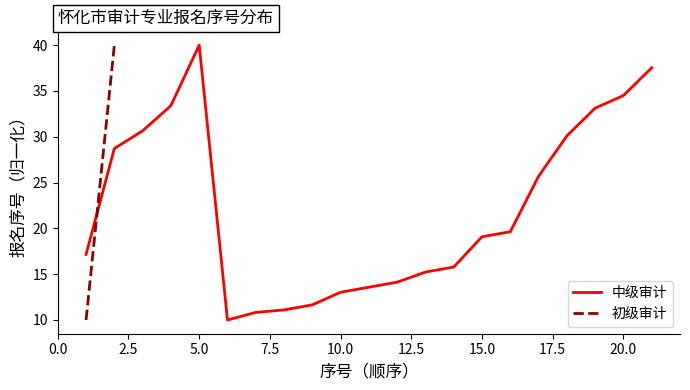

At which label does 中级审计 reach its peak?

5.0